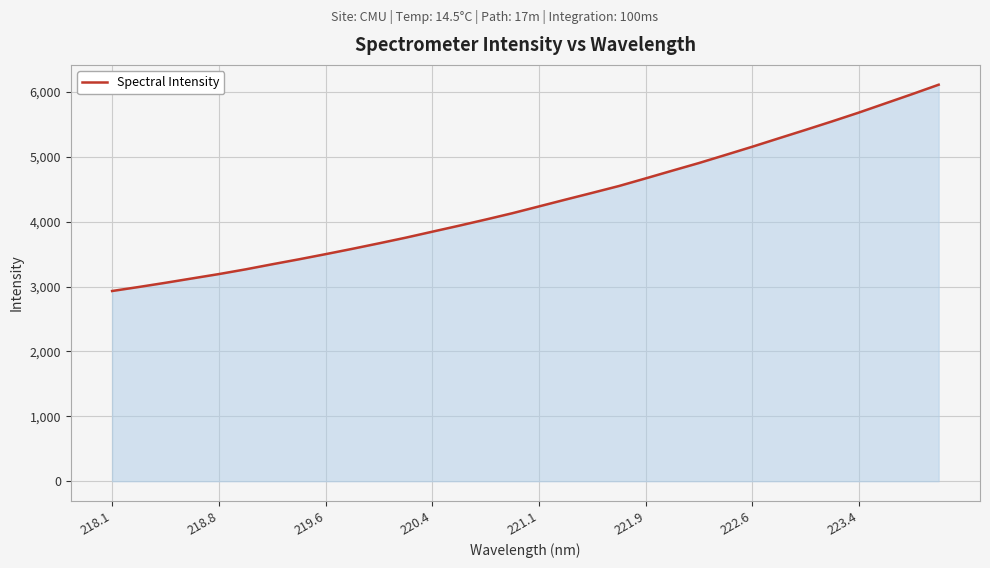

What is the minimum value shown in the chart?

2930.6